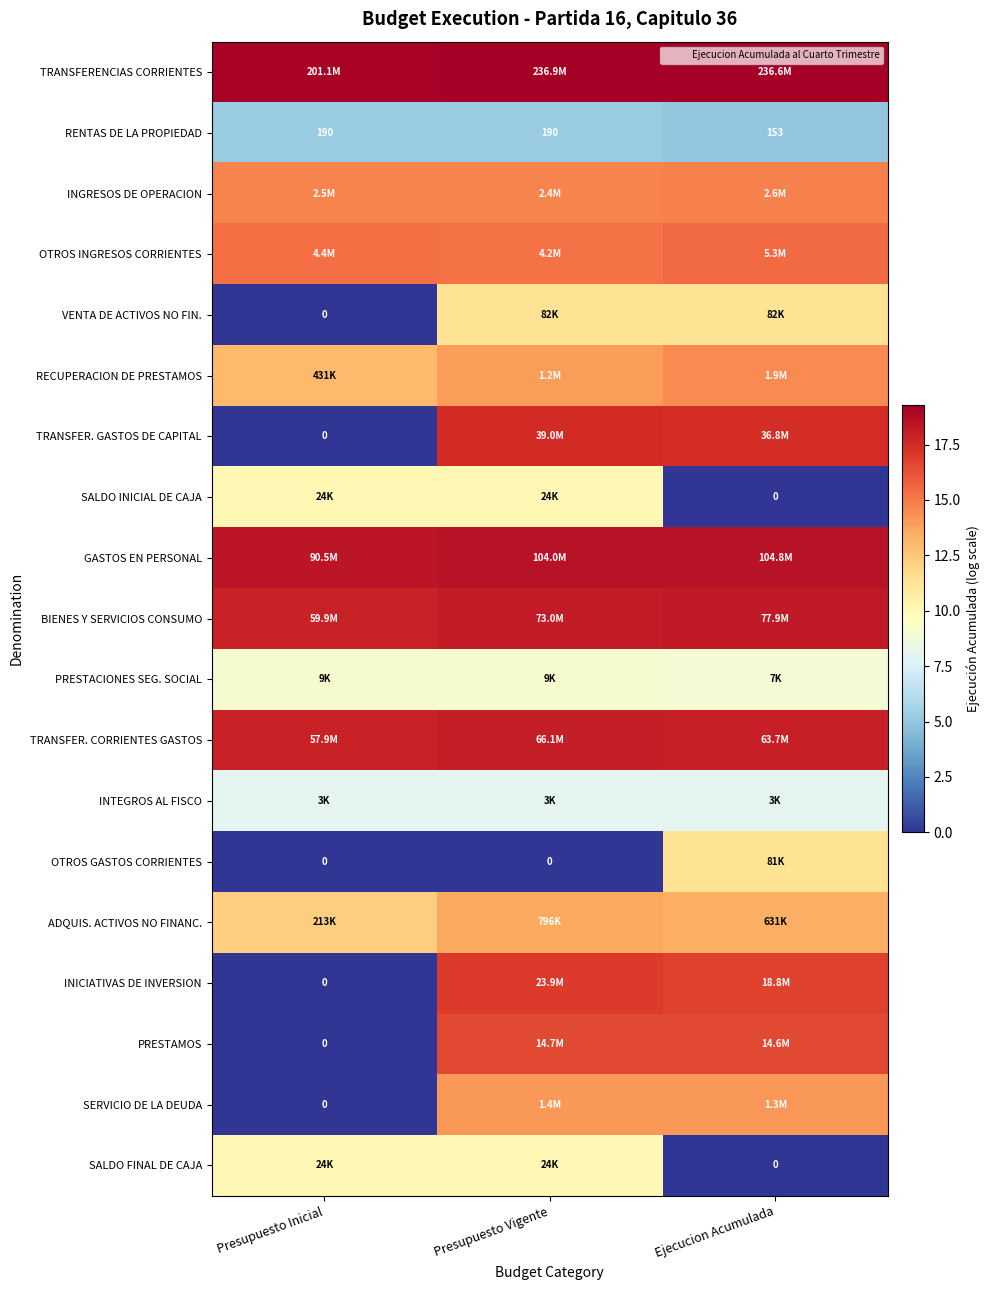

The INTEGROS AL FISCO series shows 13.6 at Ejecucion Acumulada. True or false?

False